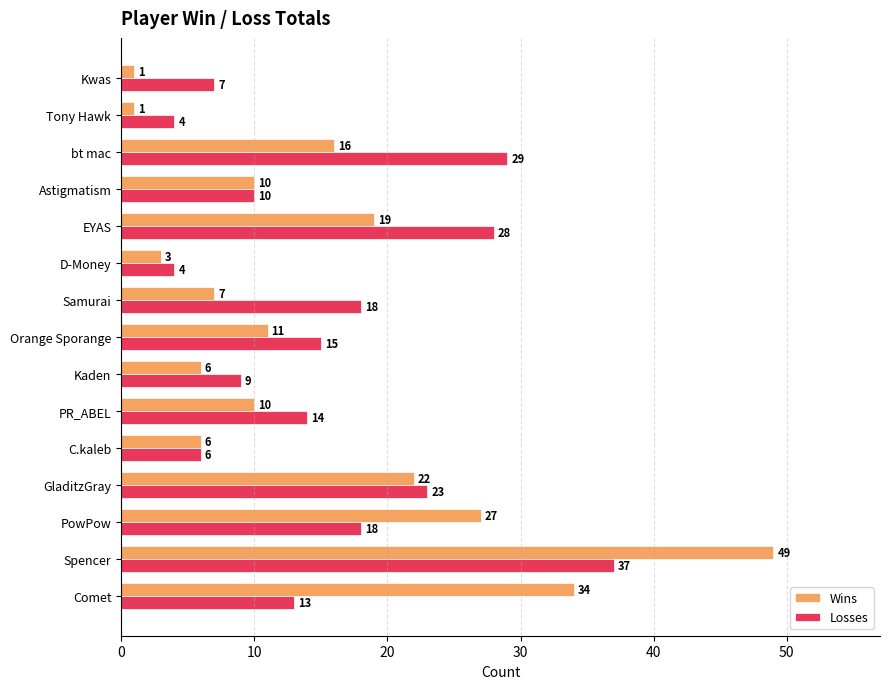

What is the difference between the second highest and minimum values in the Wins series?

33